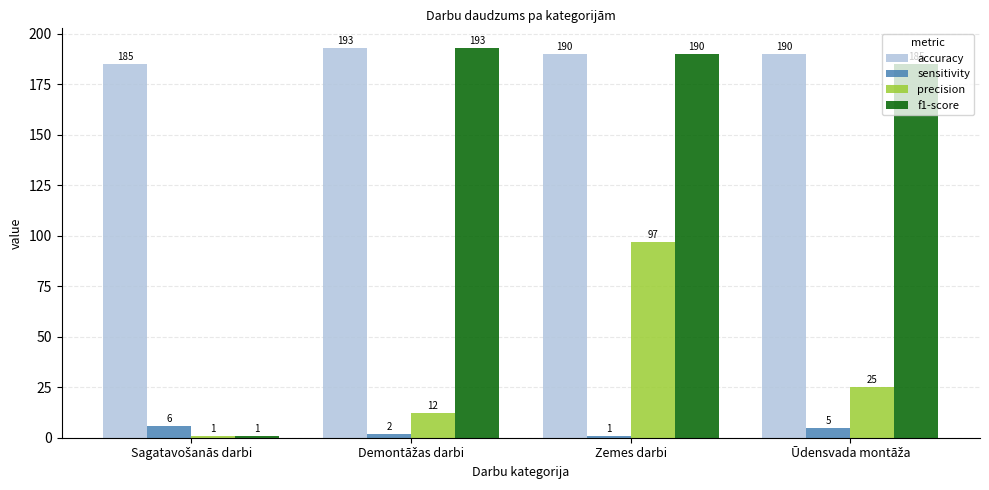

List the series in order of their overall mean, lowest first.

sensitivity, precision, f1-score, accuracy